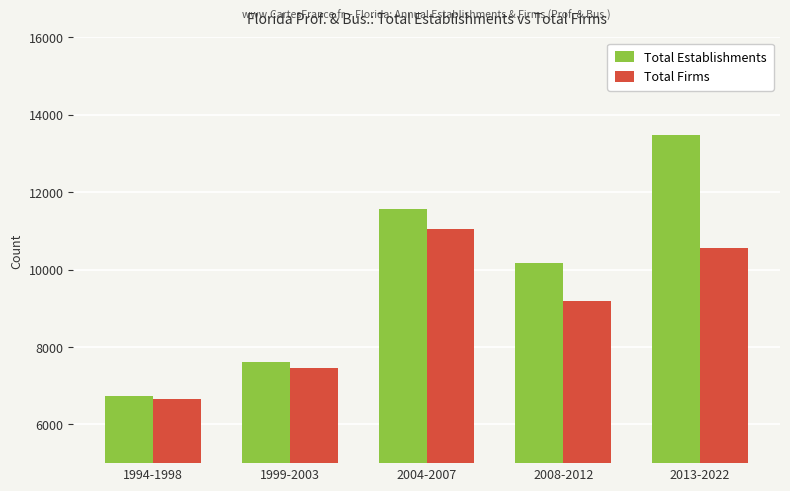

What value does the Total Firms series have at 2008-2012?

9180